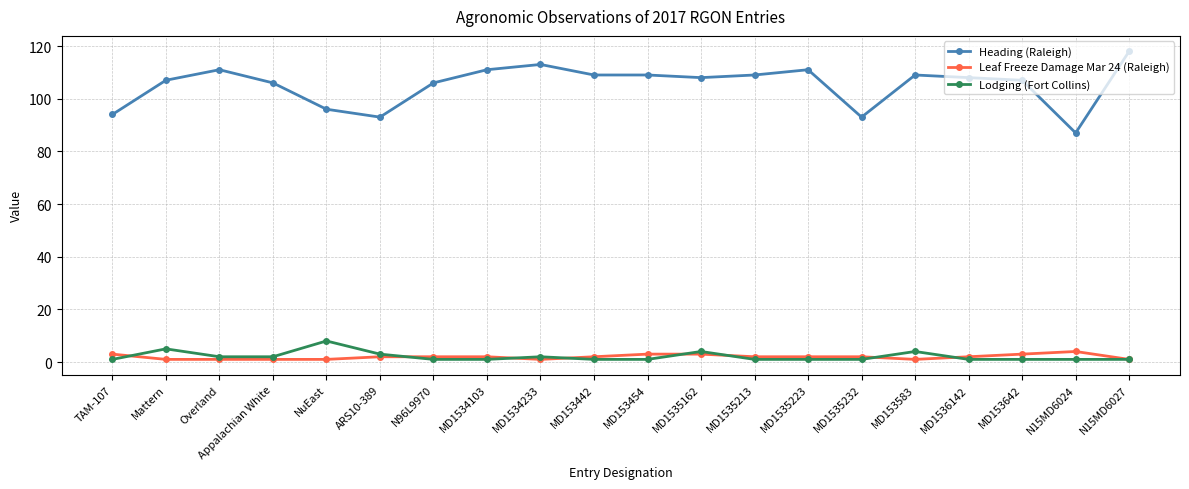

What is the difference between the maximum and minimum values in the Leaf Freeze Damage Mar 24 (Raleigh) series?

3